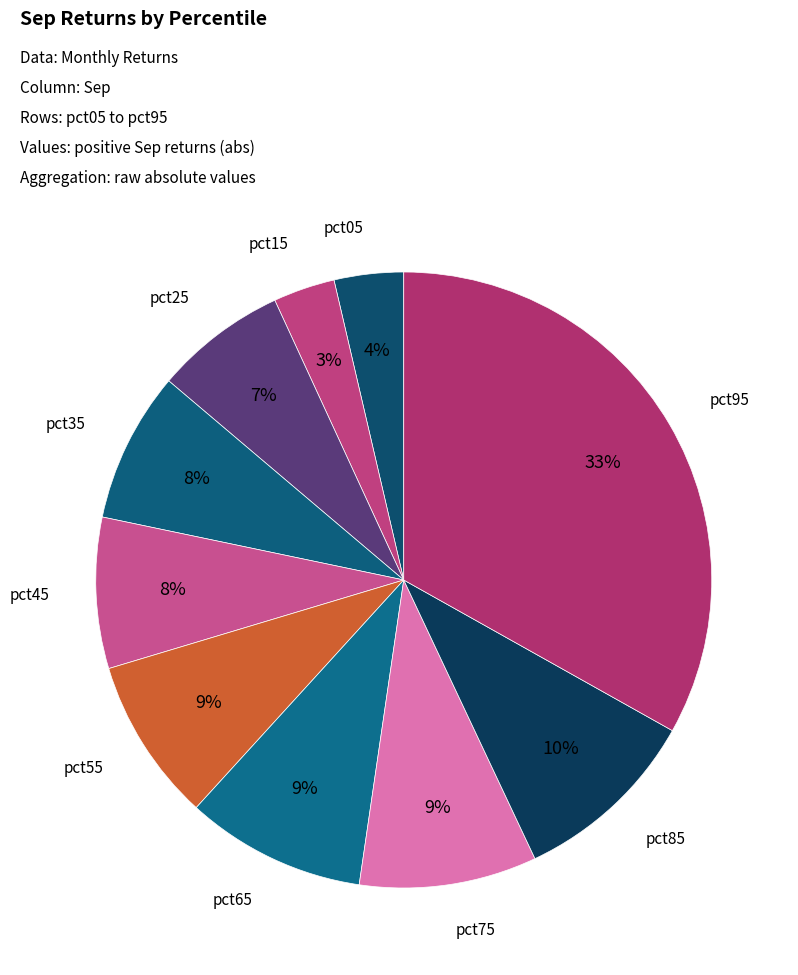

Which category has the smallest portion of the pie?

pct15